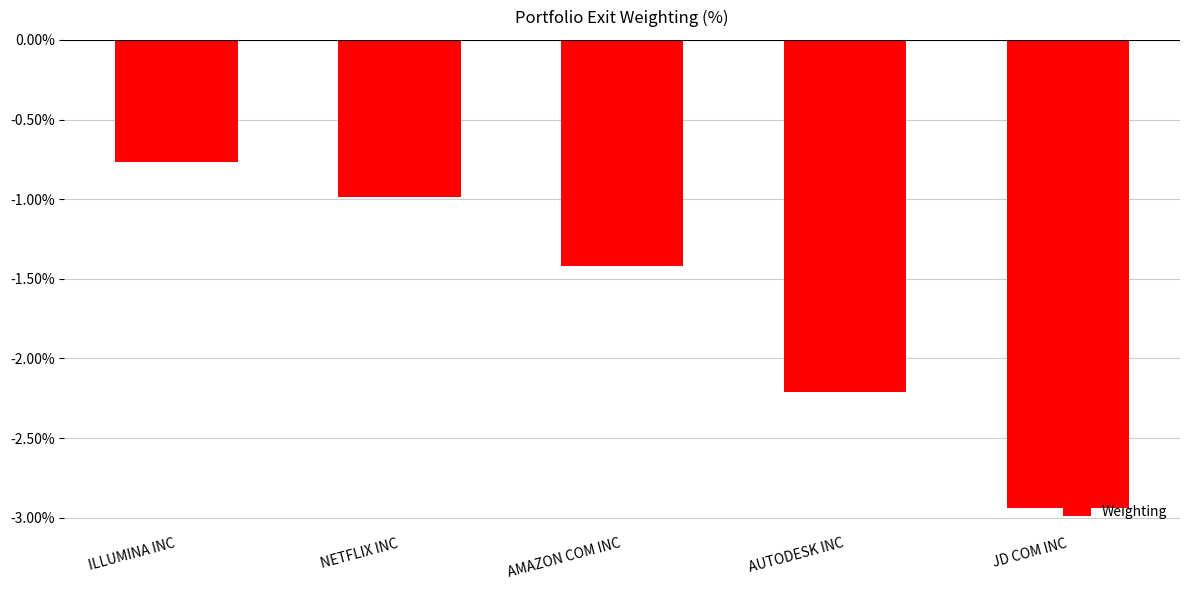

Which label corresponds to the smallest value in the chart?

JD COM INC